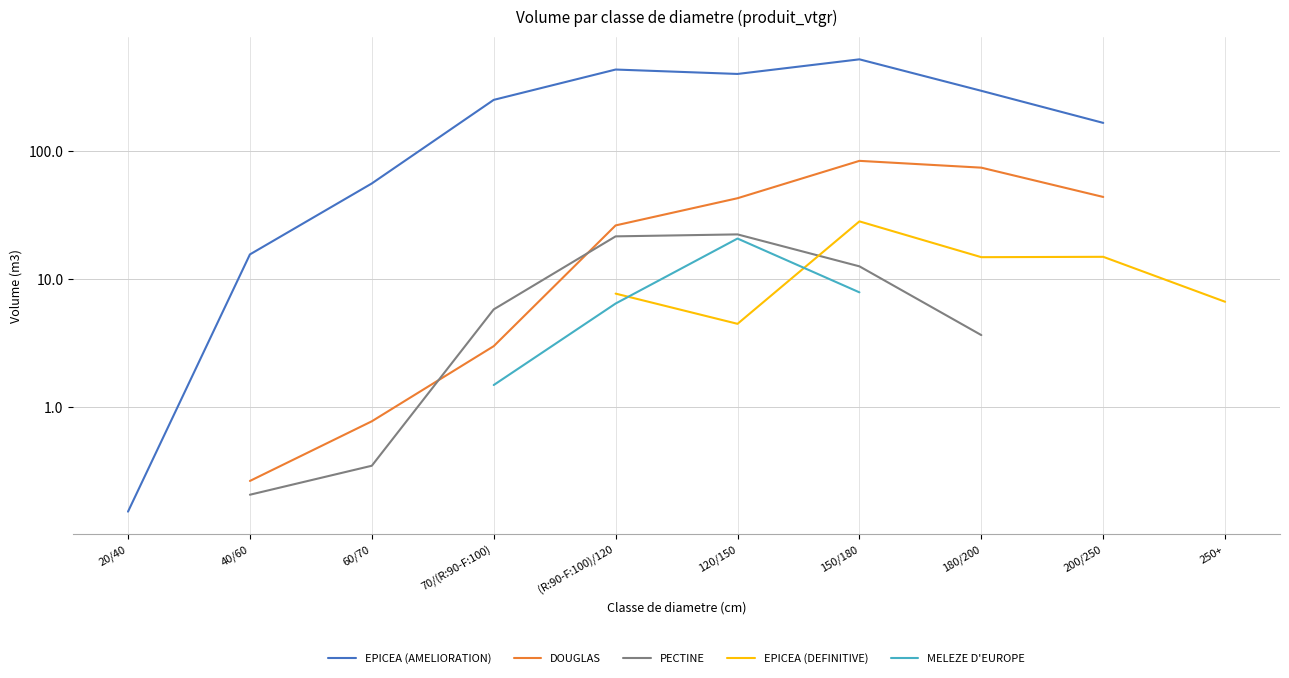

What is the sum of the PECTINE values at 150/180 and 120/150?

34.8